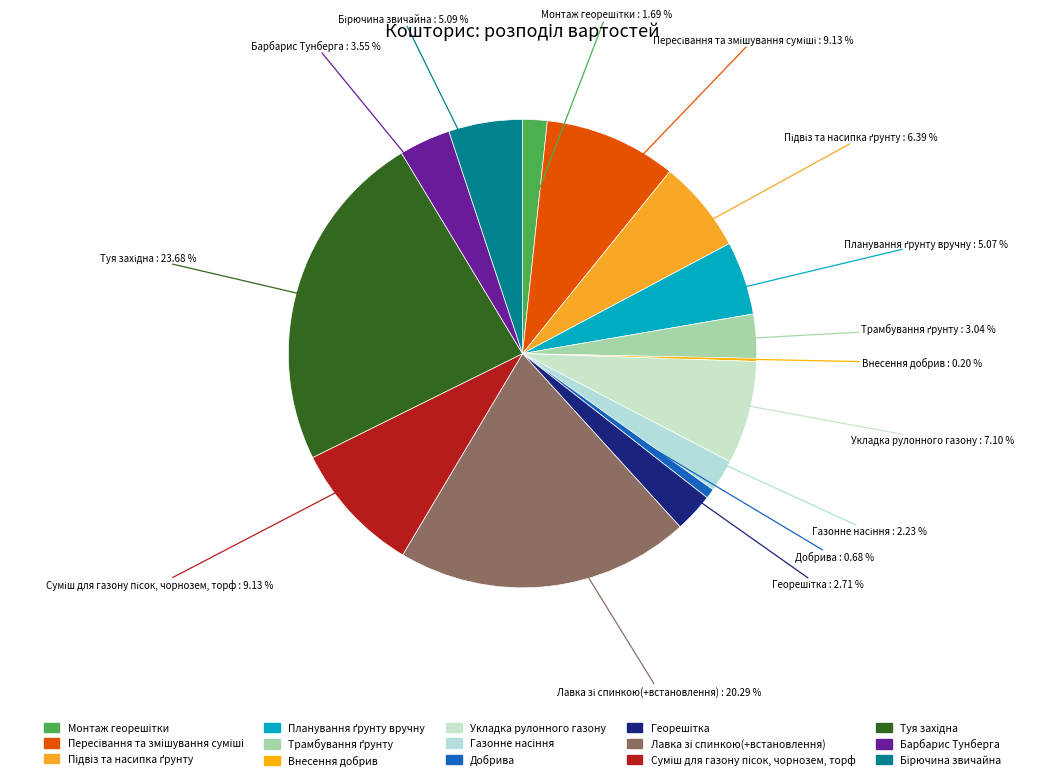

Does Барбарис Тунберга account for over 50% of the chart?

No